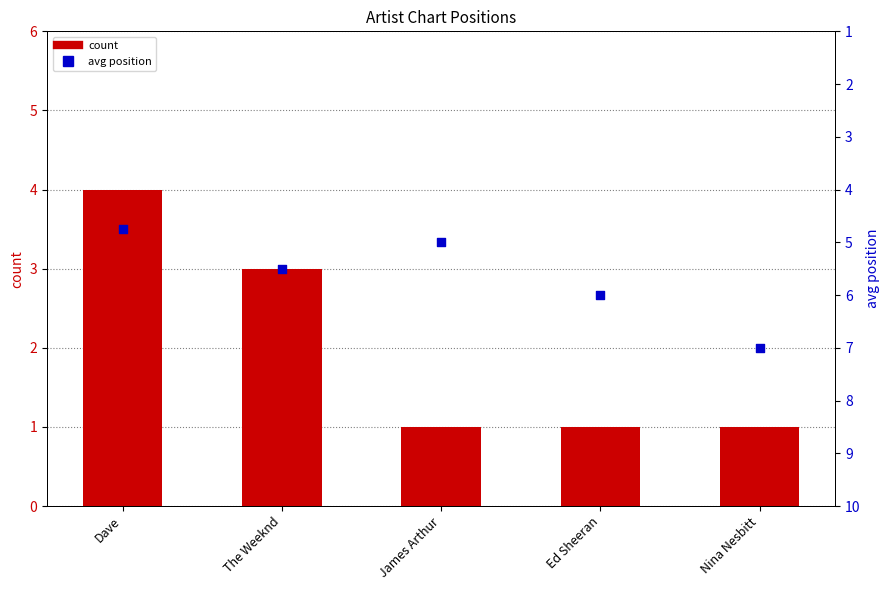

What are all the series names shown in the legend?

count, avg position